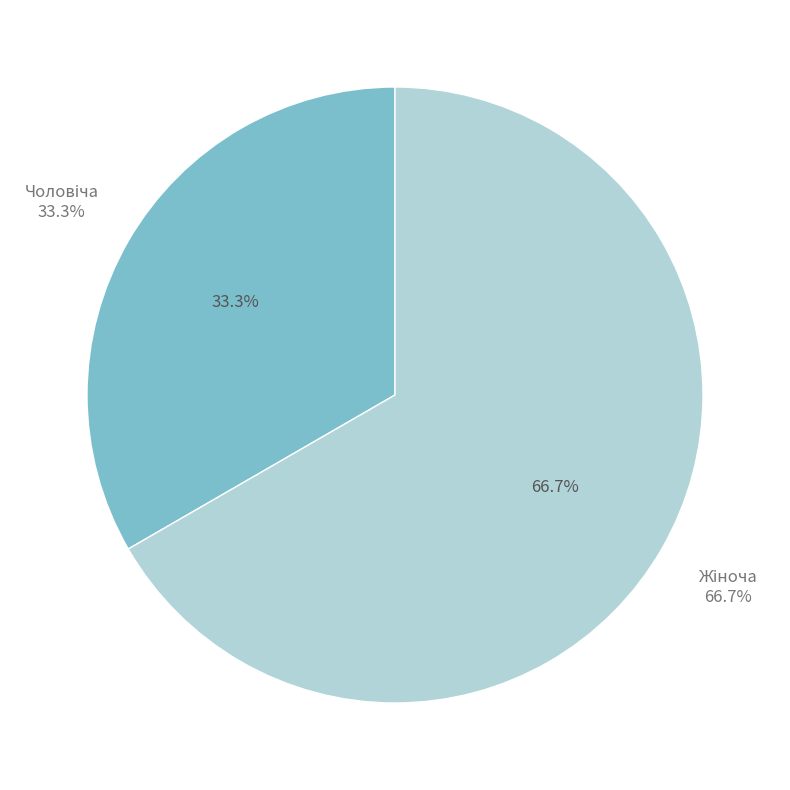

Count the number of slices in the pie.

2